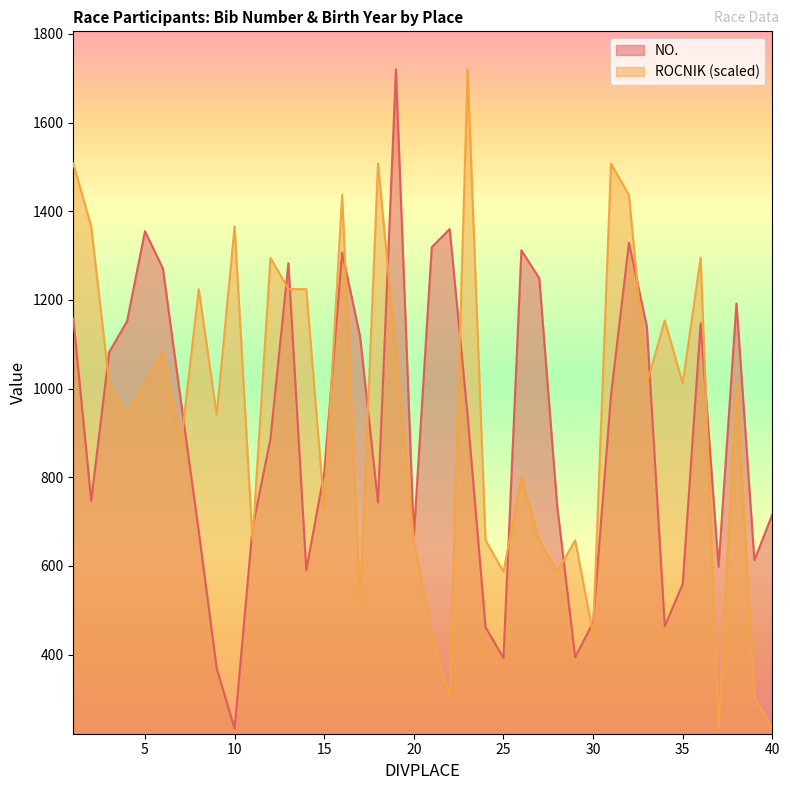

Which series ends up on top after the final intersection of NO. and ROCNIK?

NO.